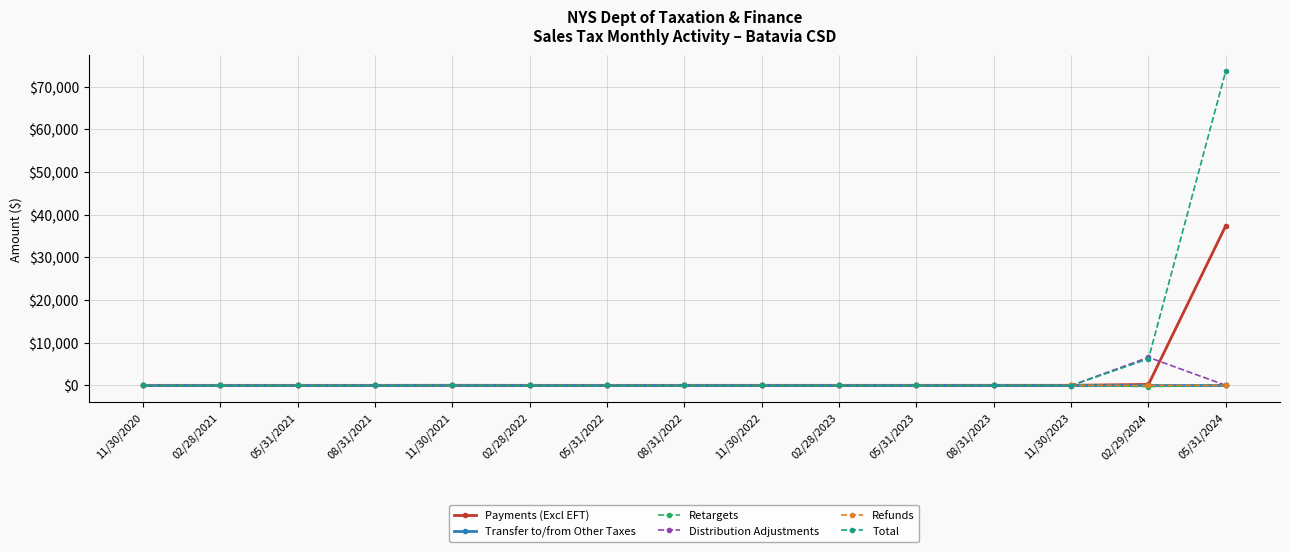

What is the label of the 11th point from the left?

05/31/2023